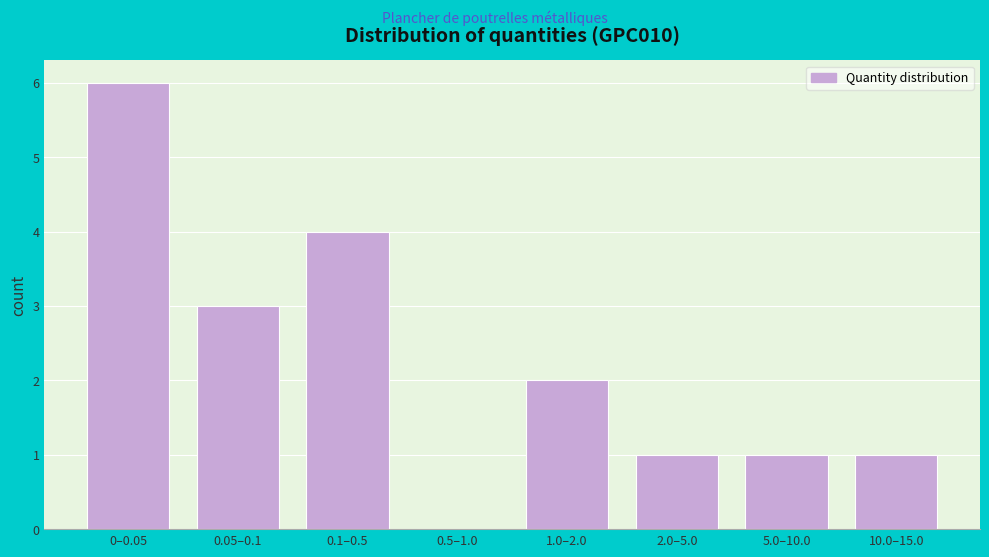

Reading left to right, extract all data points from this chart.

0–0.05=6	0.05–0.1=3	0.1–0.5=4	0.5–1.0=0	1.0–2.0=2	2.0–5.0=1	5.0–10.0=1	10.0–15.0=1